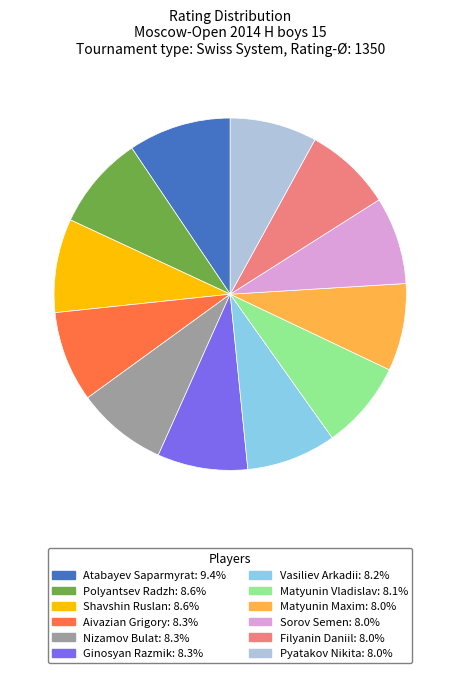

Is there any slice that represents more than half of the pie?

No